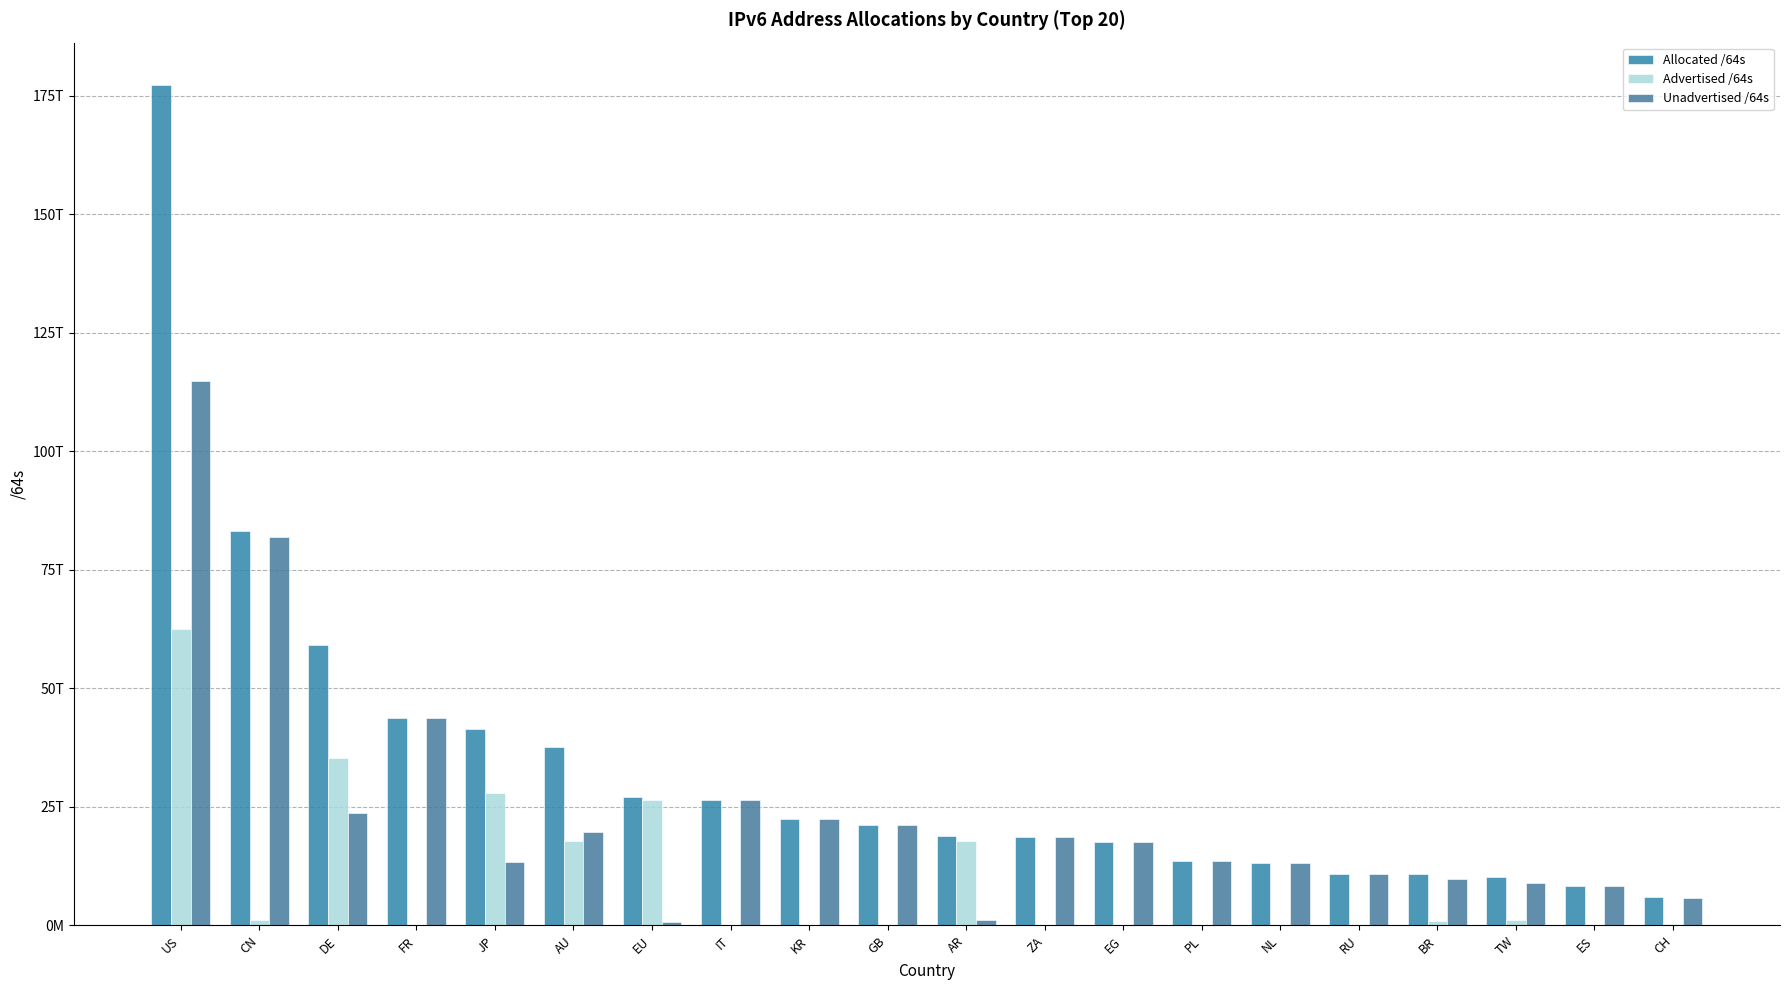

Are the bars horizontal?

No